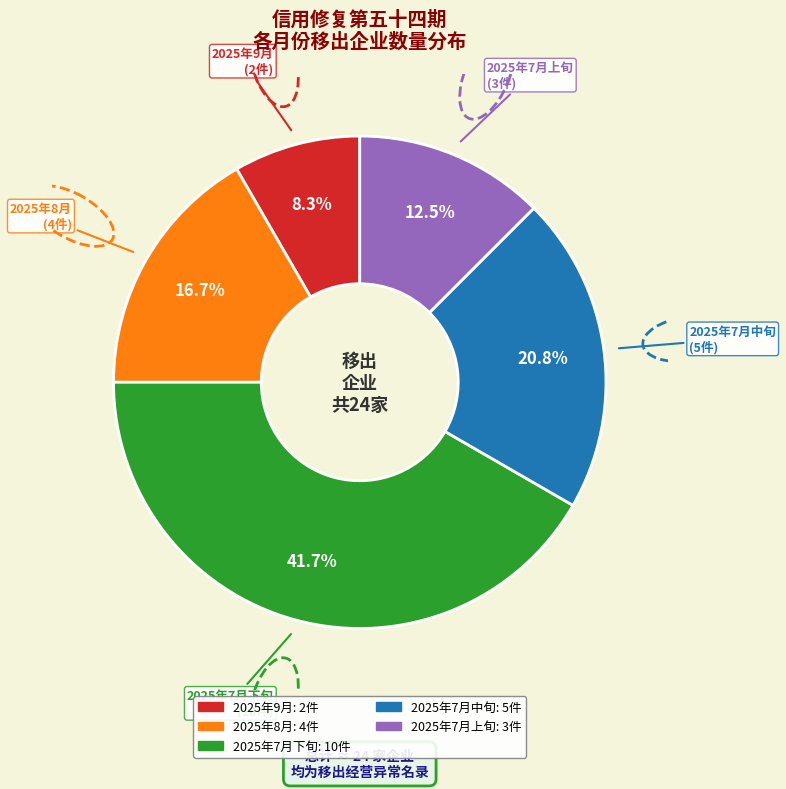

Is there a majority slice in this chart?

No